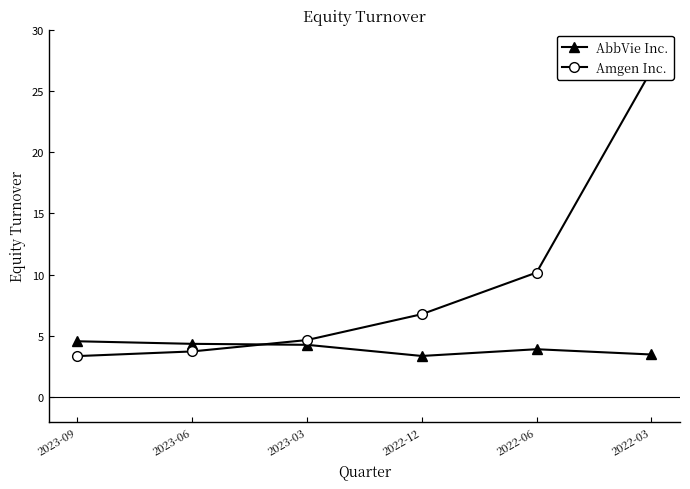

Rank the series by their maximum value, from lowest to highest.

AbbVie Inc., Amgen Inc.